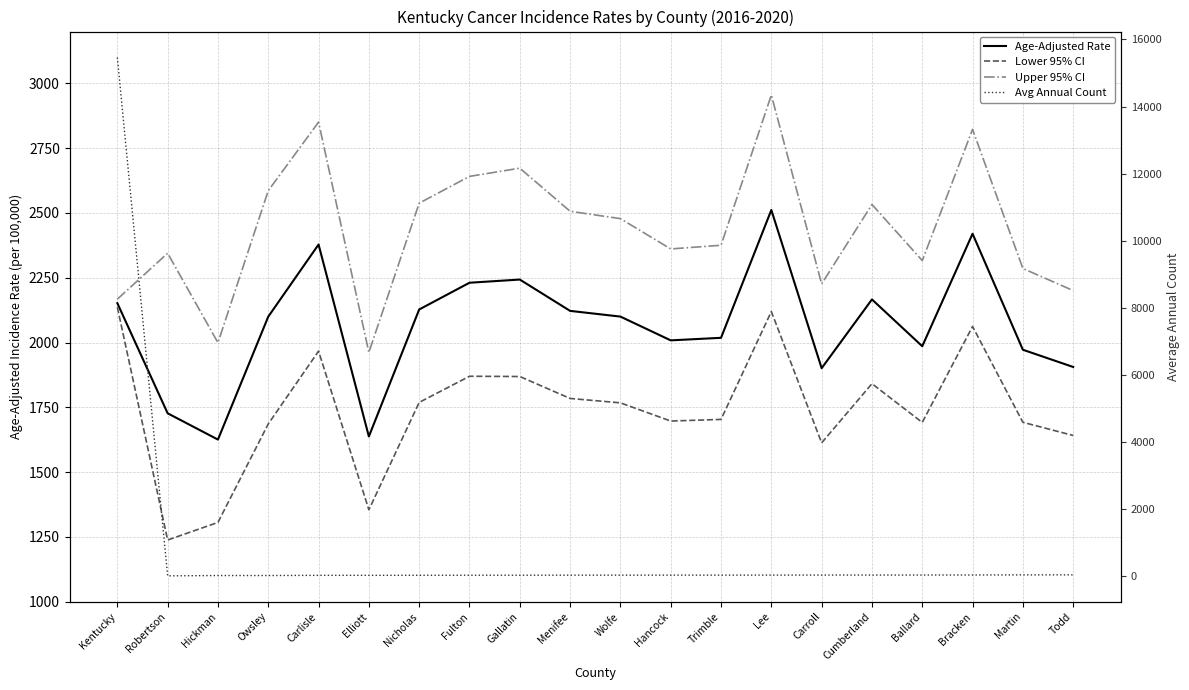

Rank the series at Lee from highest to lowest value.

Upper 95% CI, Age-Adjusted Rate, Lower 95% CI, Avg Annual Count